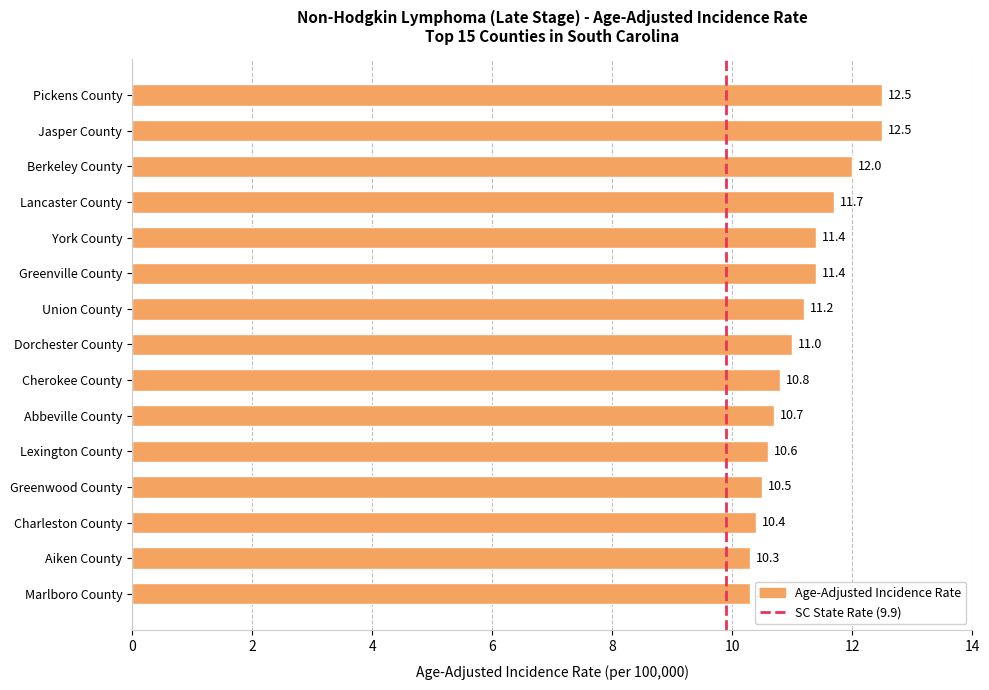

What value does the data have at Lexington County?

10.6